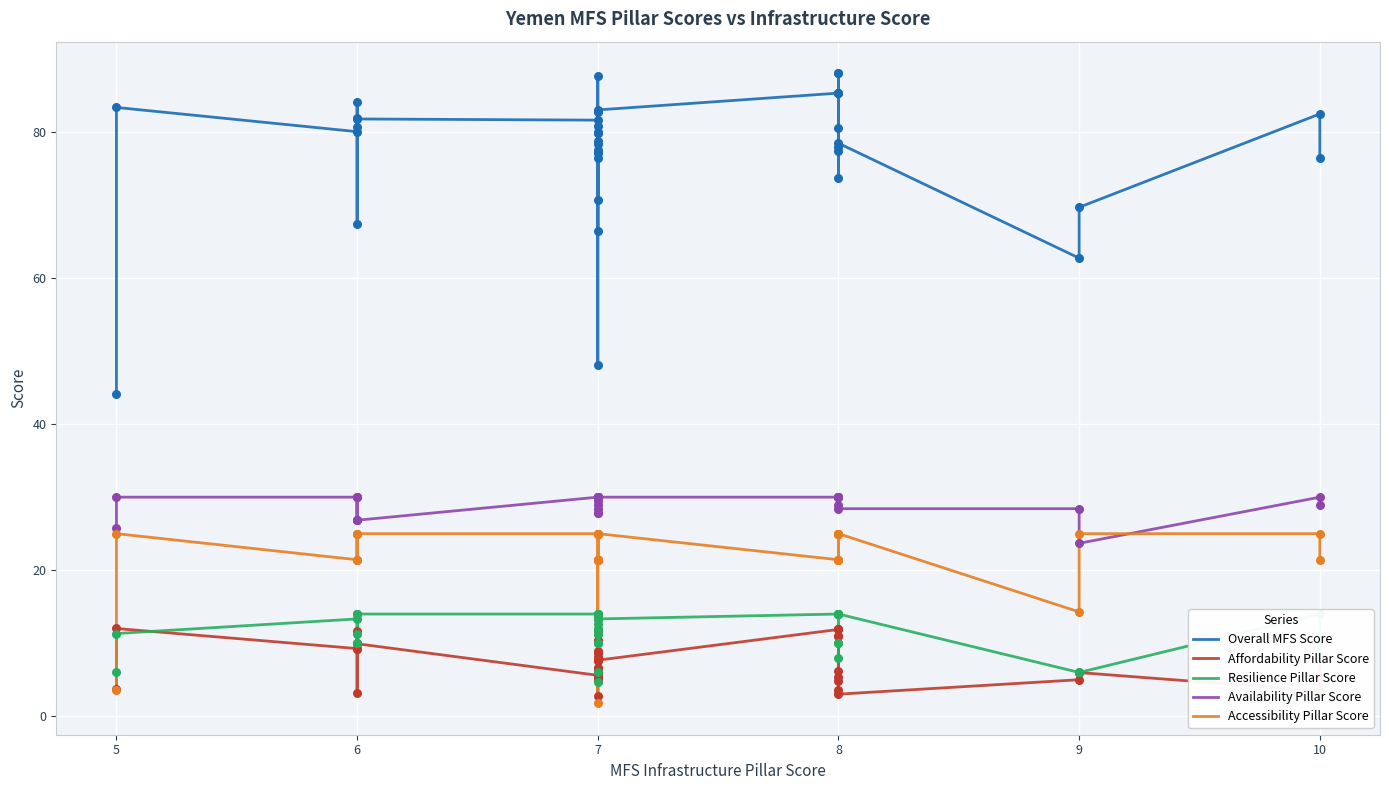

Which series reaches the maximum Y coordinate?

Overall MFS Score